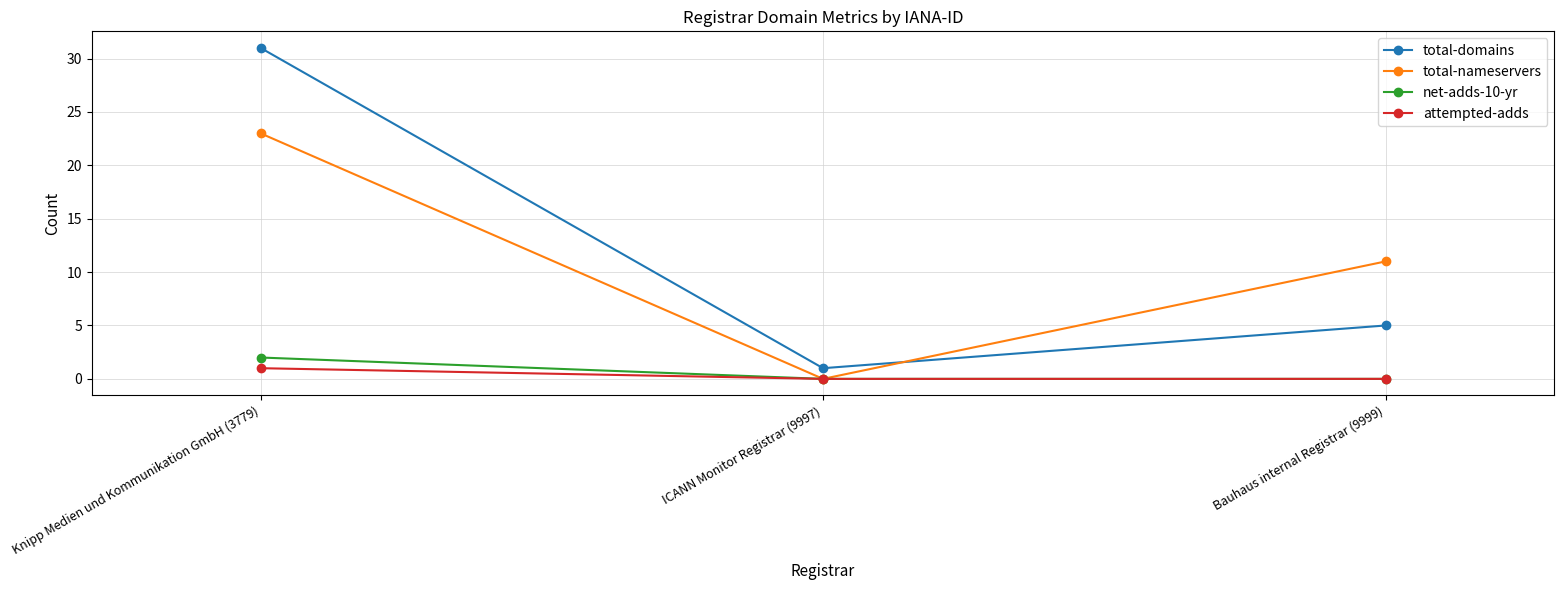

At which category is the sum across all series the highest?

Knipp Medien und Kommunikation GmbH (3779)